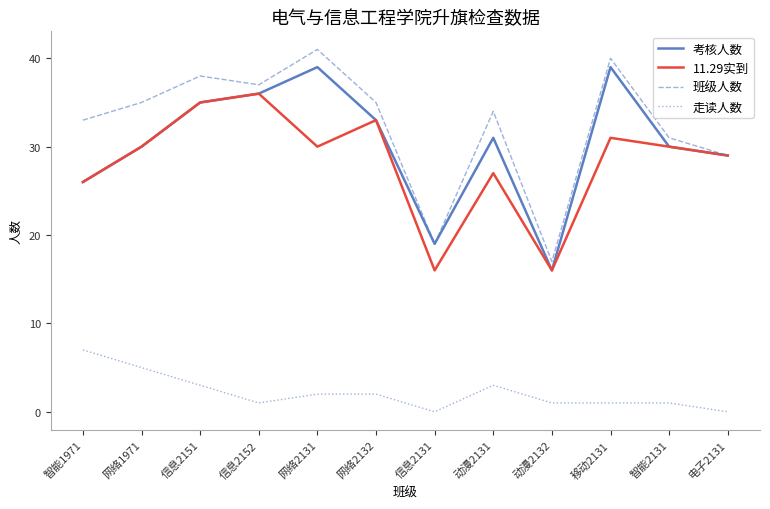

Which series has the widest spread of values?

班级人数